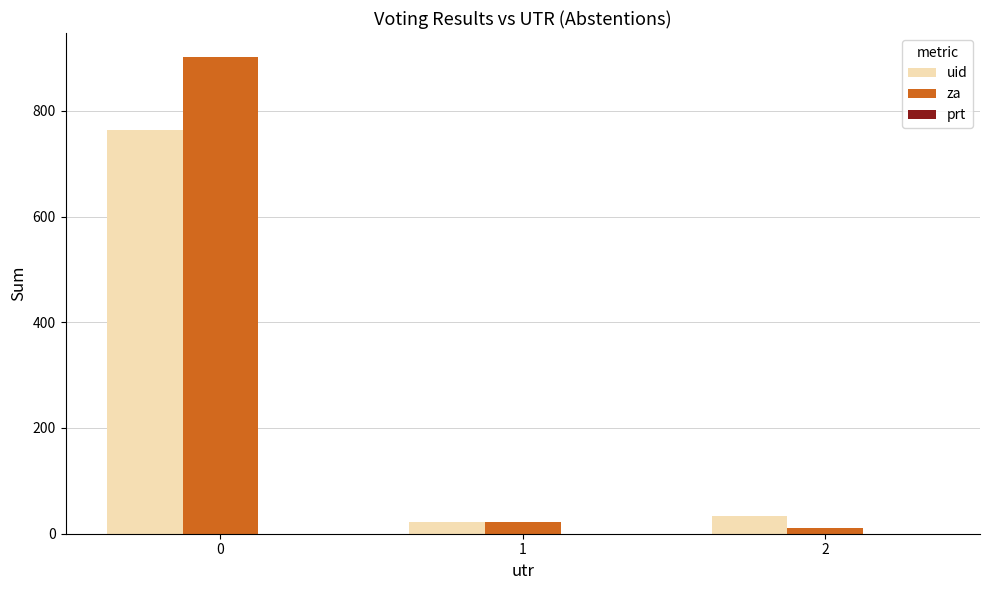

Rank the series by their average value, from lowest to highest.

uid, za